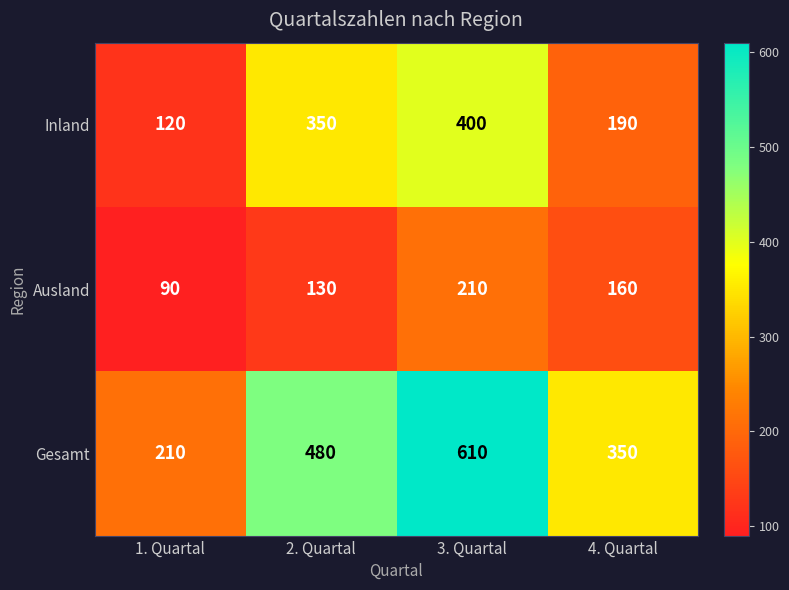

What is the maximum value shown in the chart?

610